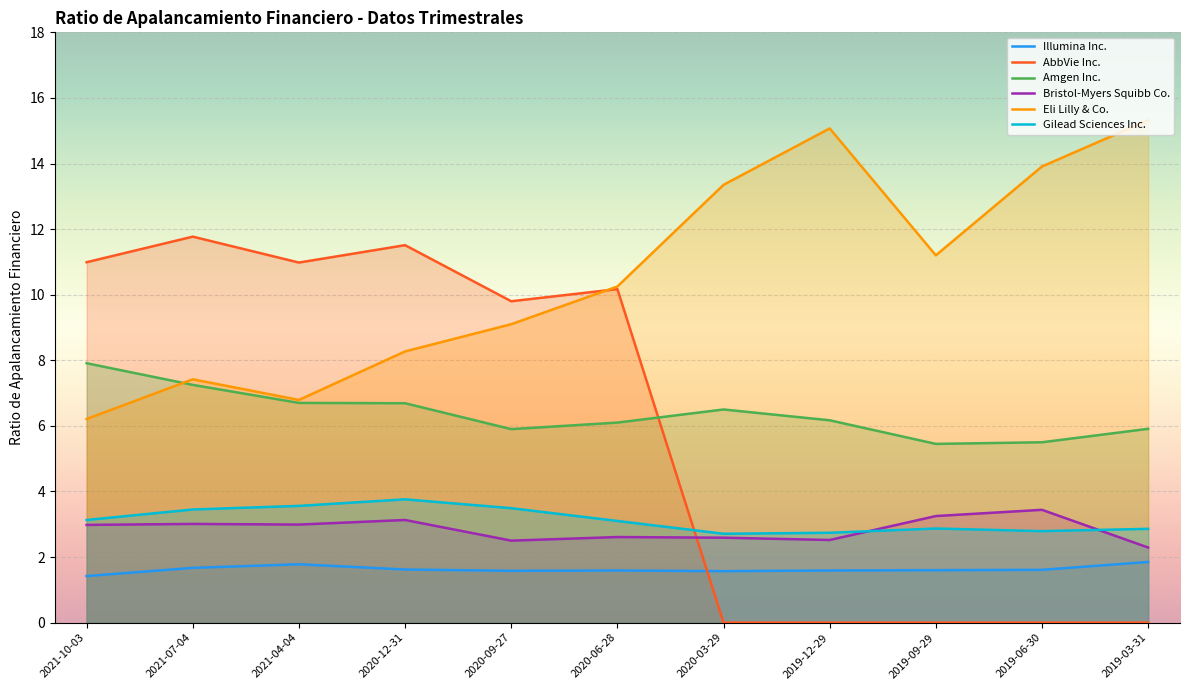

In Amgen Inc., how many points are higher than both neighbors (excluding endpoints)?

1